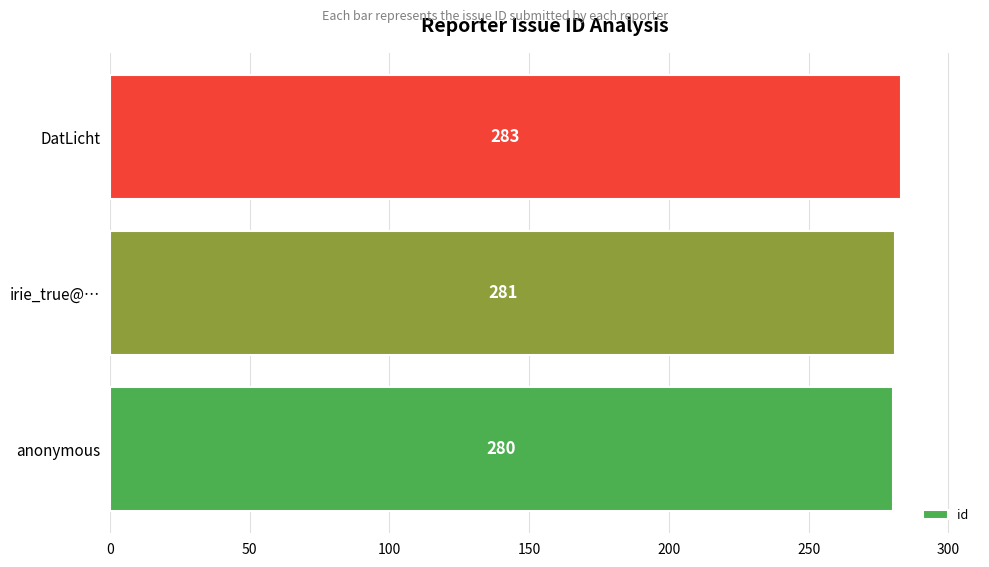

Reading top to bottom, what are all the values shown in this chart?

DatLicht=283	irie_true@…=281	anonymous=280